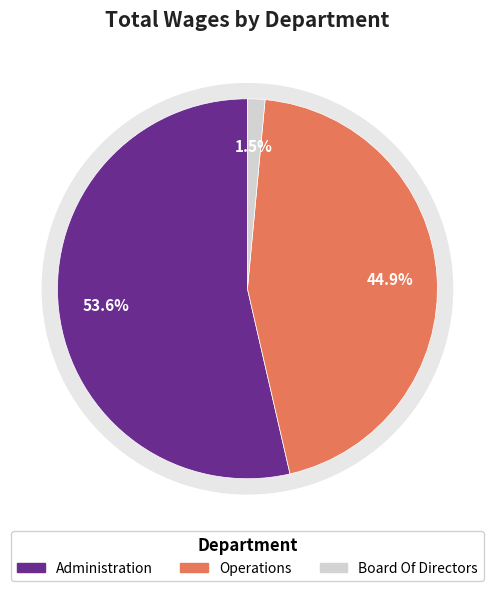

Count the number of slices in the pie.

3